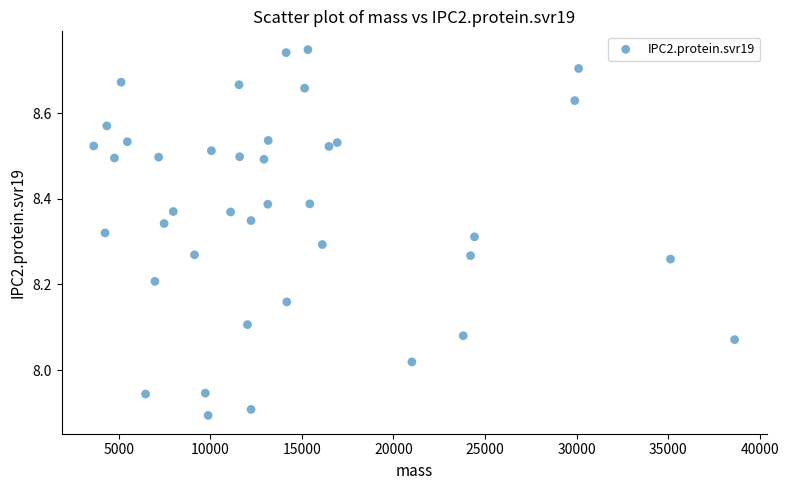

What is the range of X values (max minus min)?

34988.0